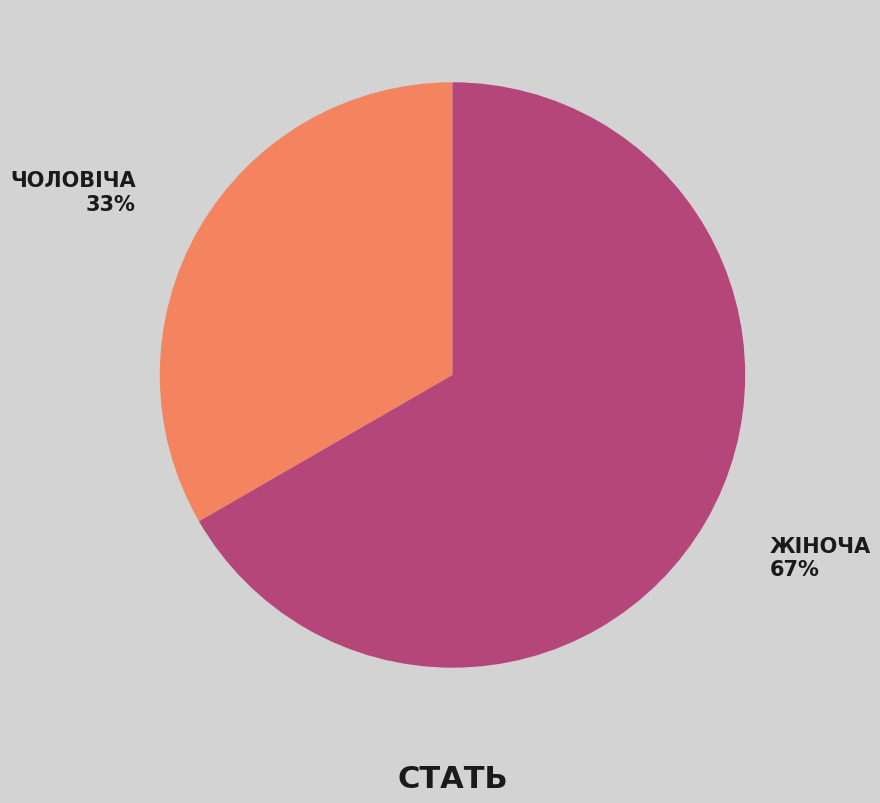

To the nearest percent, what is the average slice percentage?

50%